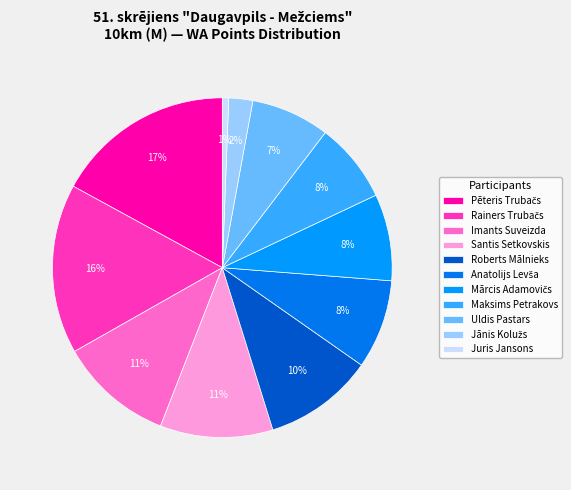

Which category has the biggest portion of the pie?

Pēteris Trubačs